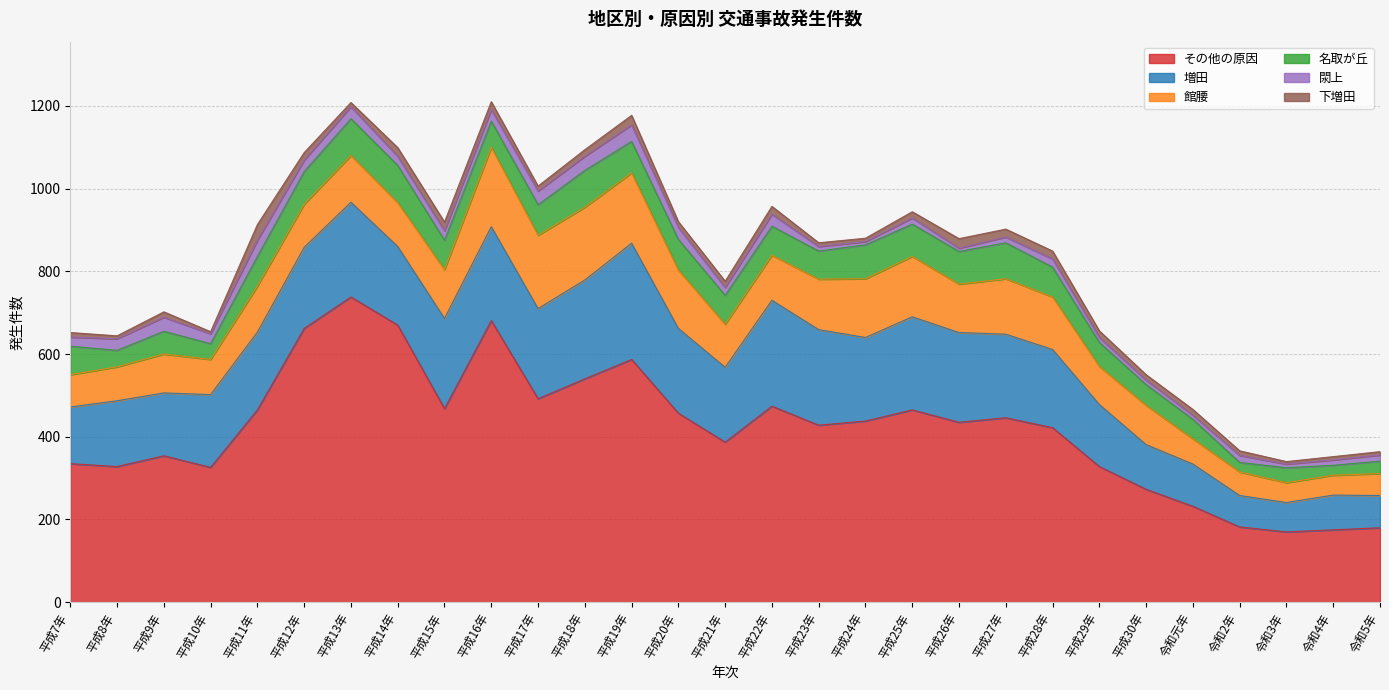

Between 平成7年 and 平成24年, which is larger?

平成24年